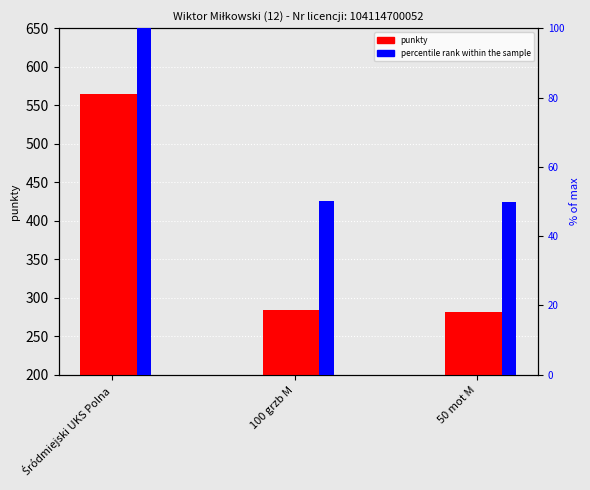

Between 50 mot M and 100 grzb M, which is larger?

100 grzb M